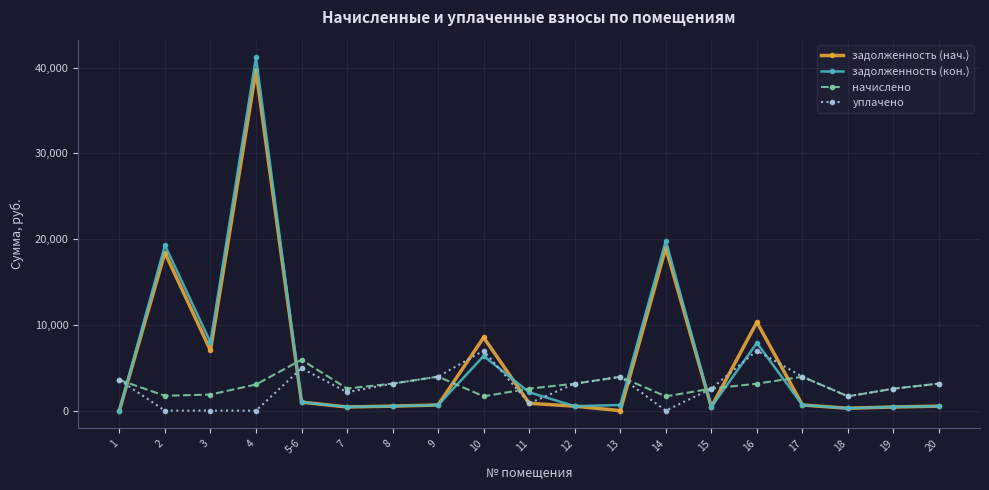

Is the value of начислено at 9 greater than the value of задолженность (нач.) at 18?

Yes